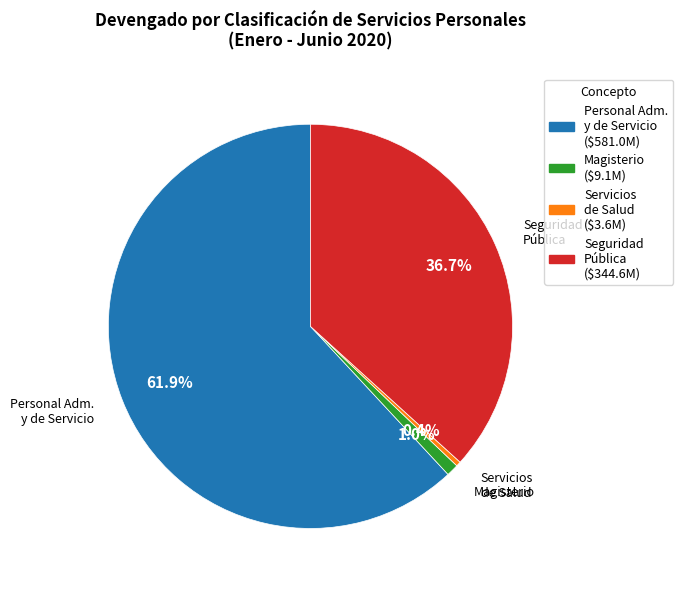

Does any single category account for the majority?

Yes